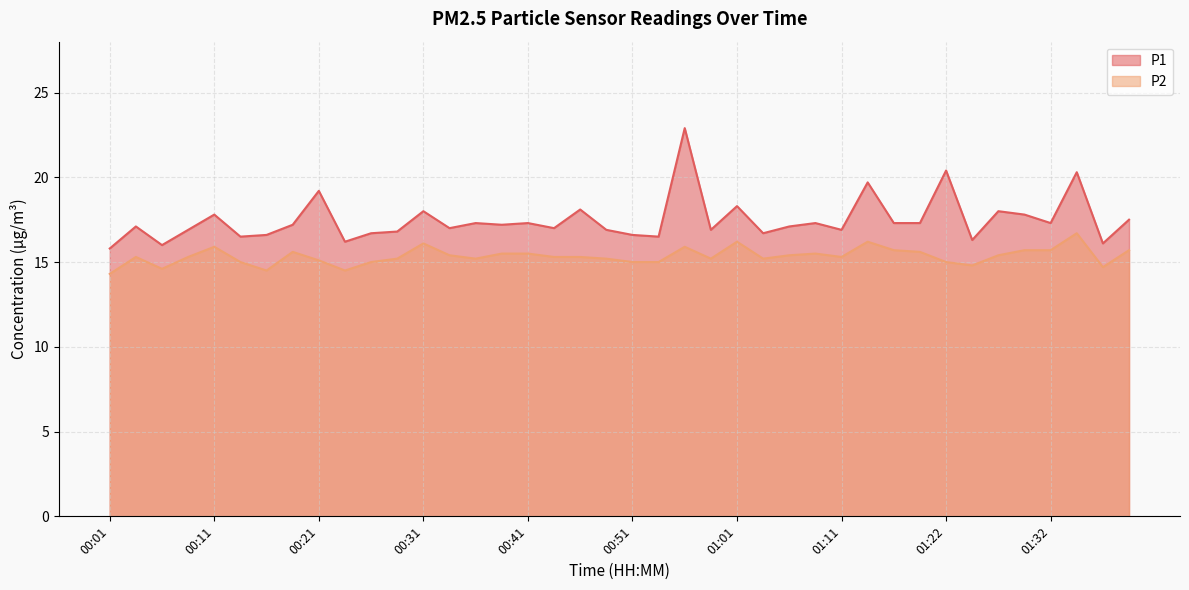

Reading right to left, transcribe all the data shown in this chart.

P1: 17.5	16.1	20.3	17.3	17.8	18.0	16.3	20.4	17.3	17.3	19.7	16.9	17.3	17.1	16.7	18.3	16.9	22.9	16.5	16.6	16.9	18.1	17.0	17.3	17.2	17.3	17.0	18.0	16.8	16.7	16.2	19.2	17.2	16.6	16.5	17.8	16.9	16.0	17.1	15.8
P2: 15.7	14.7	16.7	15.7	15.7	15.4	14.8	15.0	15.6	15.7	16.2	15.3	15.5	15.4	15.2	16.2	15.2	15.9	15.0	15.0	15.2	15.3	15.3	15.5	15.5	15.2	15.4	16.1	15.2	15.0	14.5	15.1	15.6	14.5	15.0	15.9	15.3	14.6	15.3	14.3